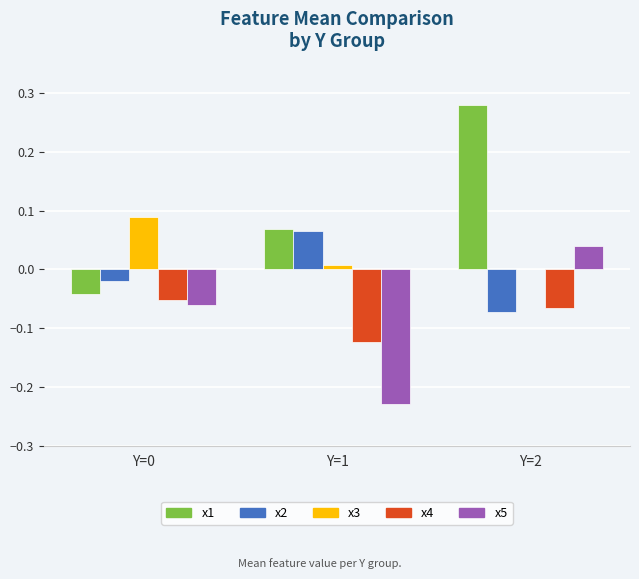

Count the x1 values in the range 0 to 1.

2